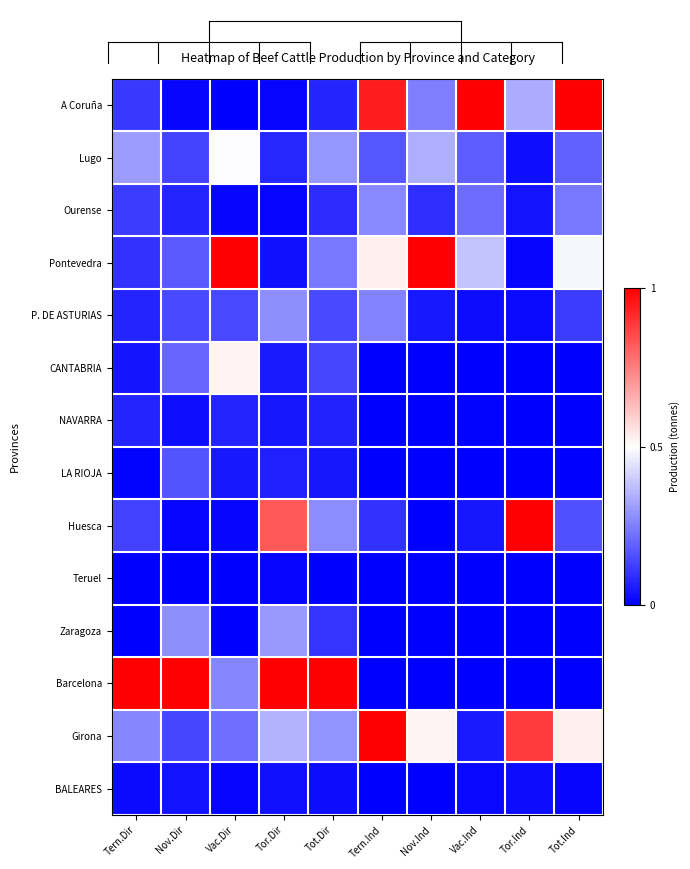

How many data points does each series have?

10